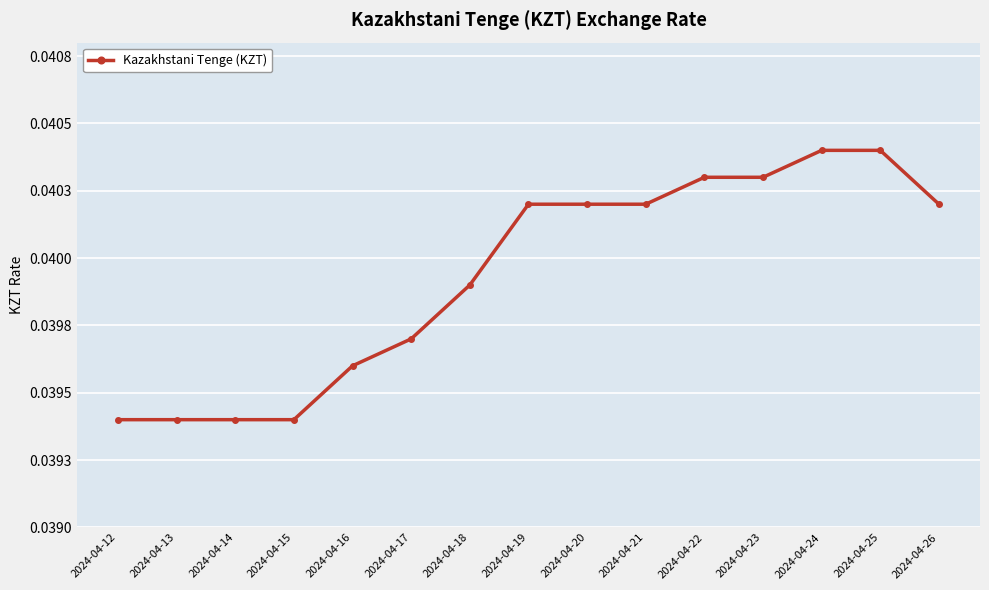

Reading left to right, list all the values displayed in this chart.

2024-04-12=0.0	2024-04-13=0.0	2024-04-14=0.0	2024-04-15=0.0	2024-04-16=0.0	2024-04-17=0.0	2024-04-18=0.0	2024-04-19=0.0	2024-04-20=0.0	2024-04-21=0.0	2024-04-22=0.0	2024-04-23=0.0	2024-04-24=0.0	2024-04-25=0.0	2024-04-26=0.0